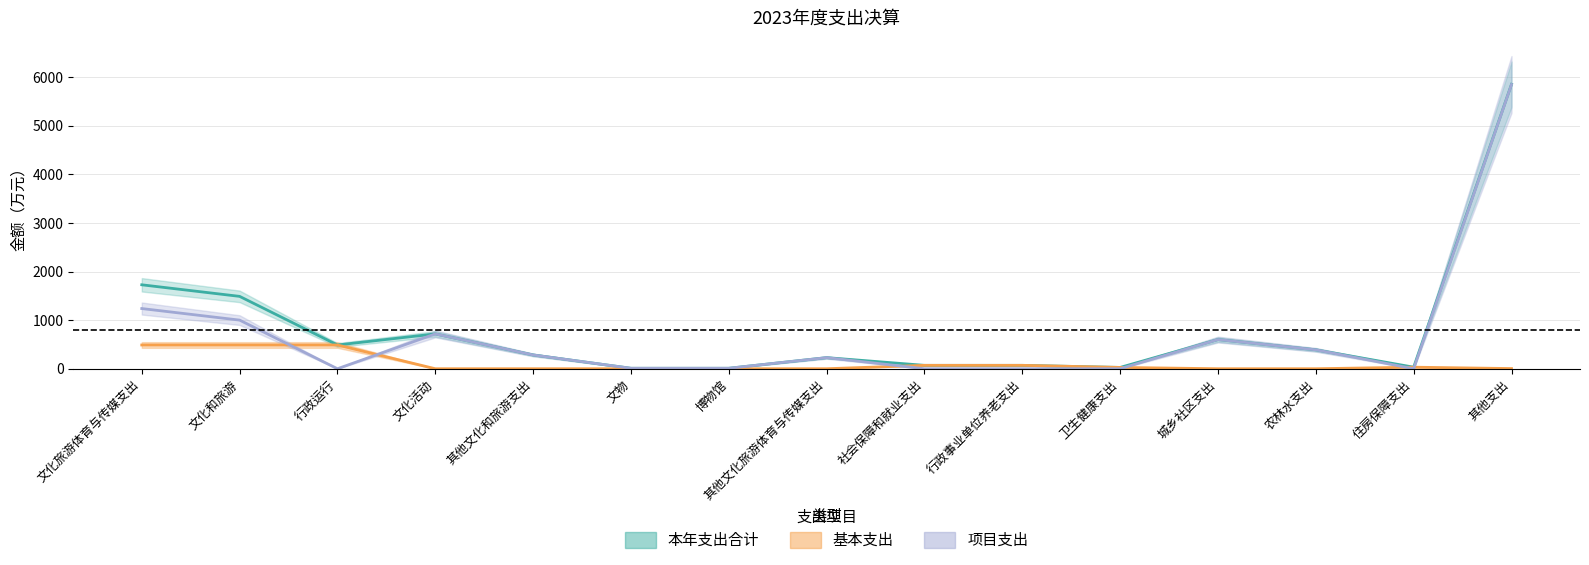

At which label does 基本支出 reach its minimum?

文化活动